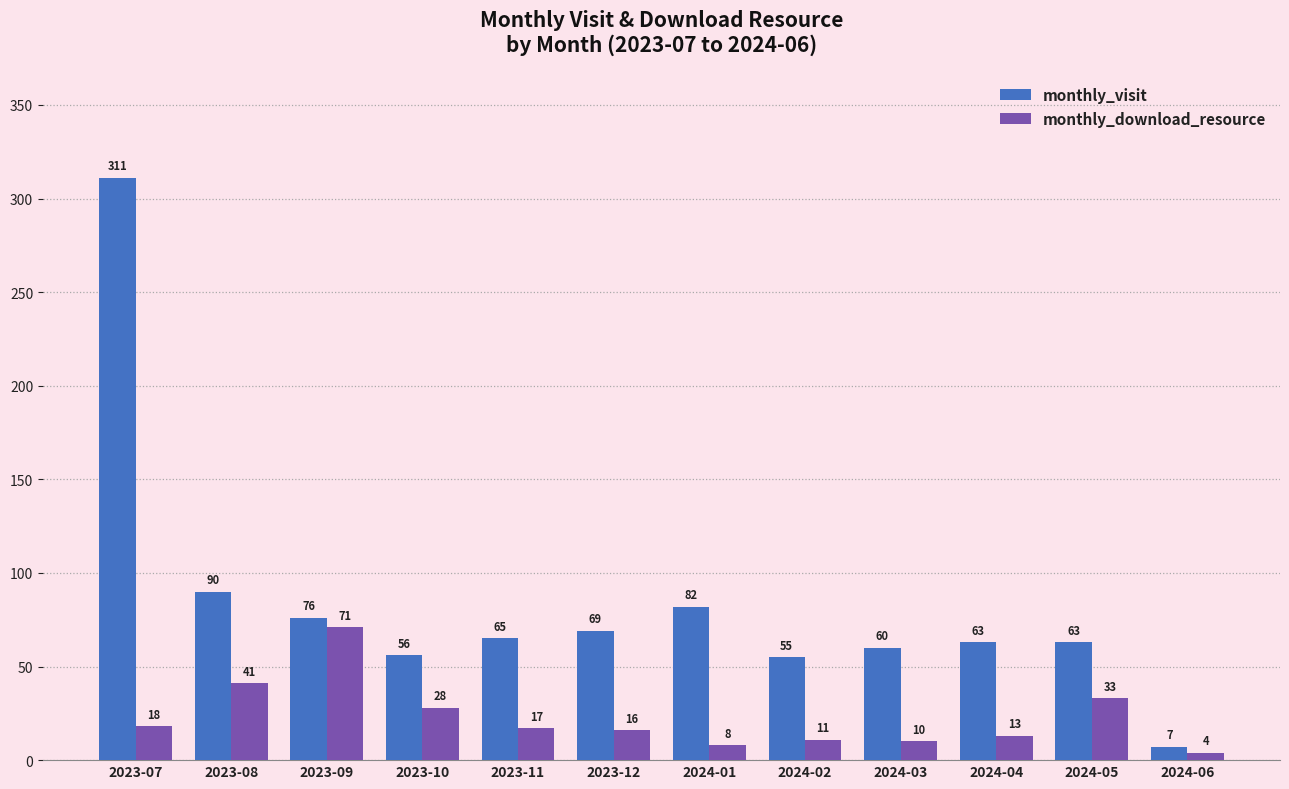

What is the value of the monthly_download_resource bar at the 11th from the left?

33